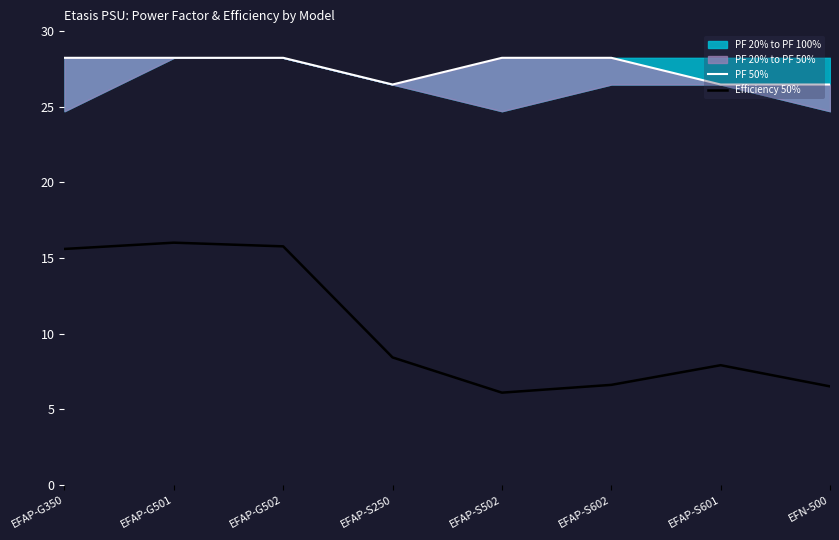

Reading left to right, extract all data points from this chart.

PF 50%: 28.2	28.2	28.2	26.5	28.2	28.2	26.5	26.5
Efficiency 50%: 15.6	16.0	15.8	8.4	6.1	6.6	7.9	6.5